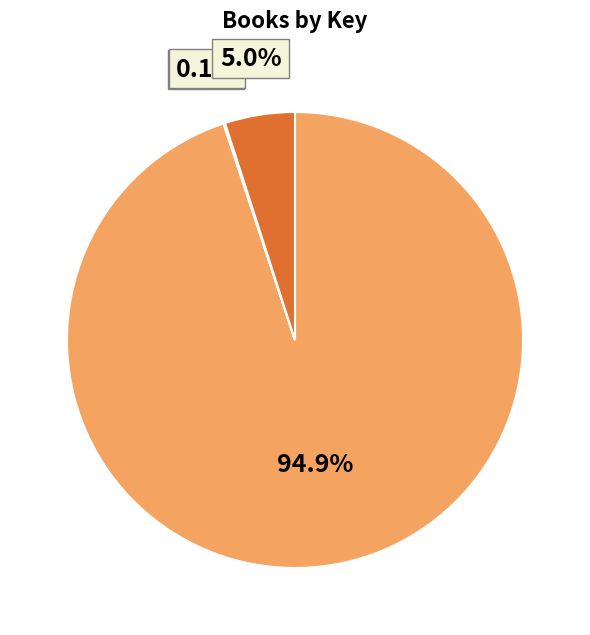

Does any single category account for the majority?

Yes